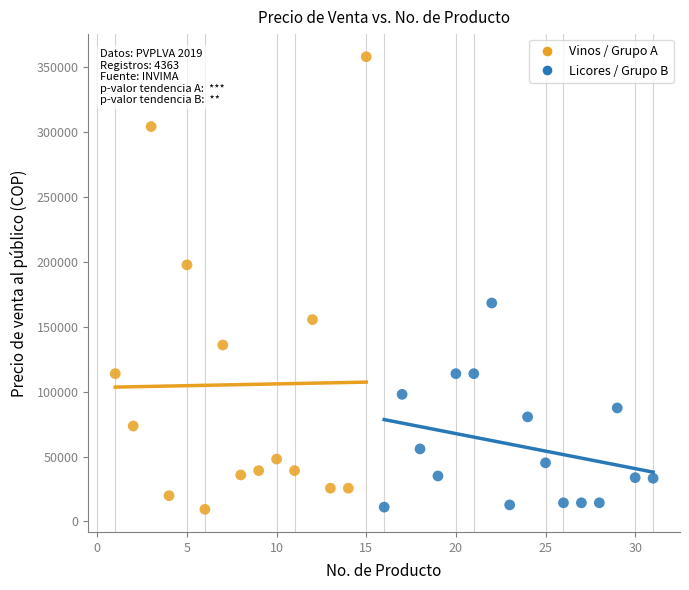

Which series has the widest spread of Y values?

Vinos / Grupo A